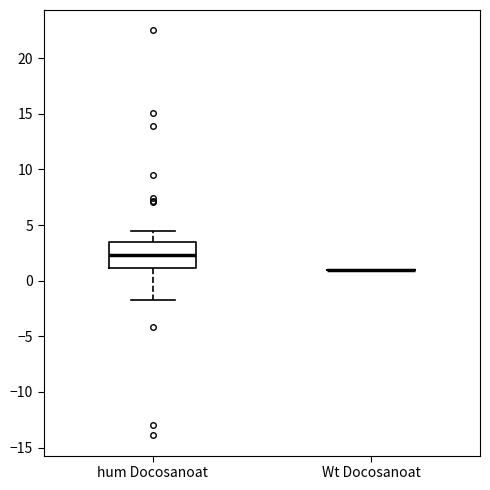

Comparing the boxes themselves (not the whiskers), which one is the tallest?

hum Docosanoat